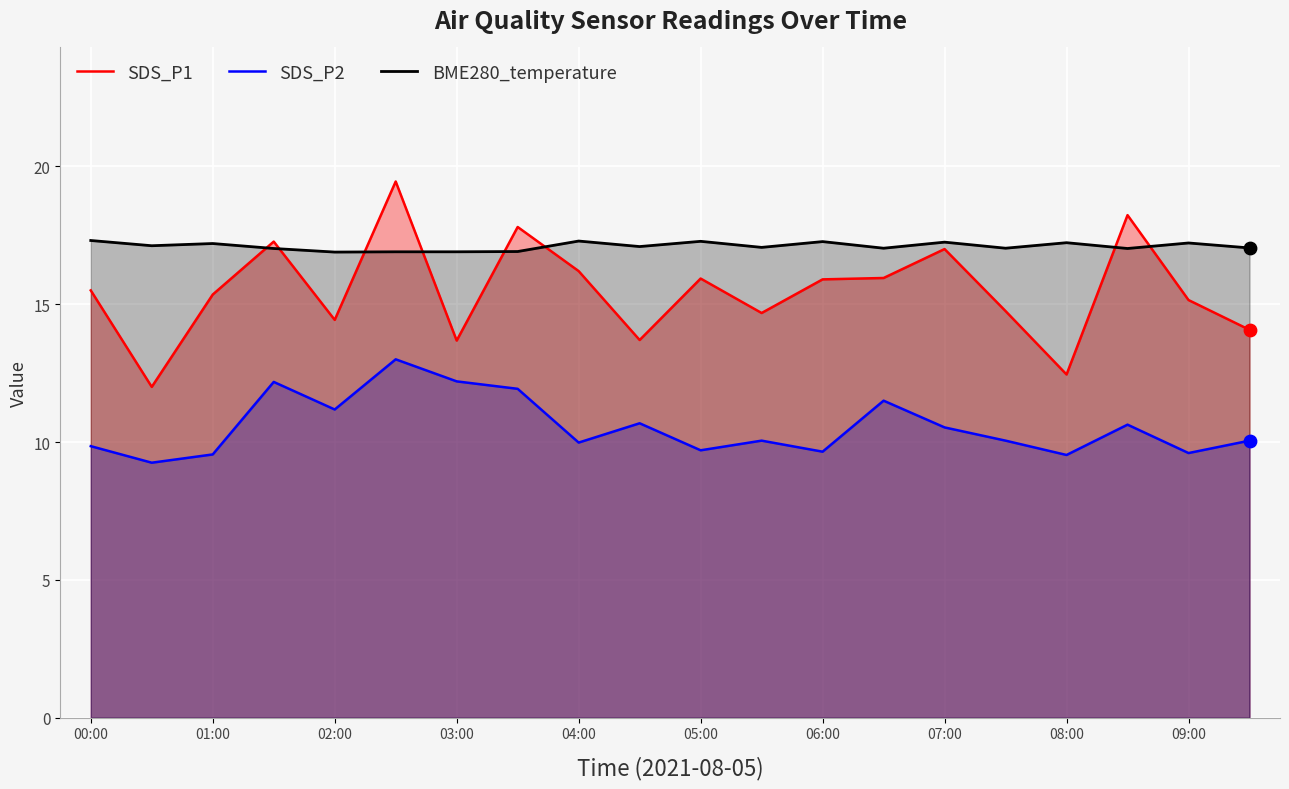

Which series reaches the minimum Y coordinate?

SDS_P2